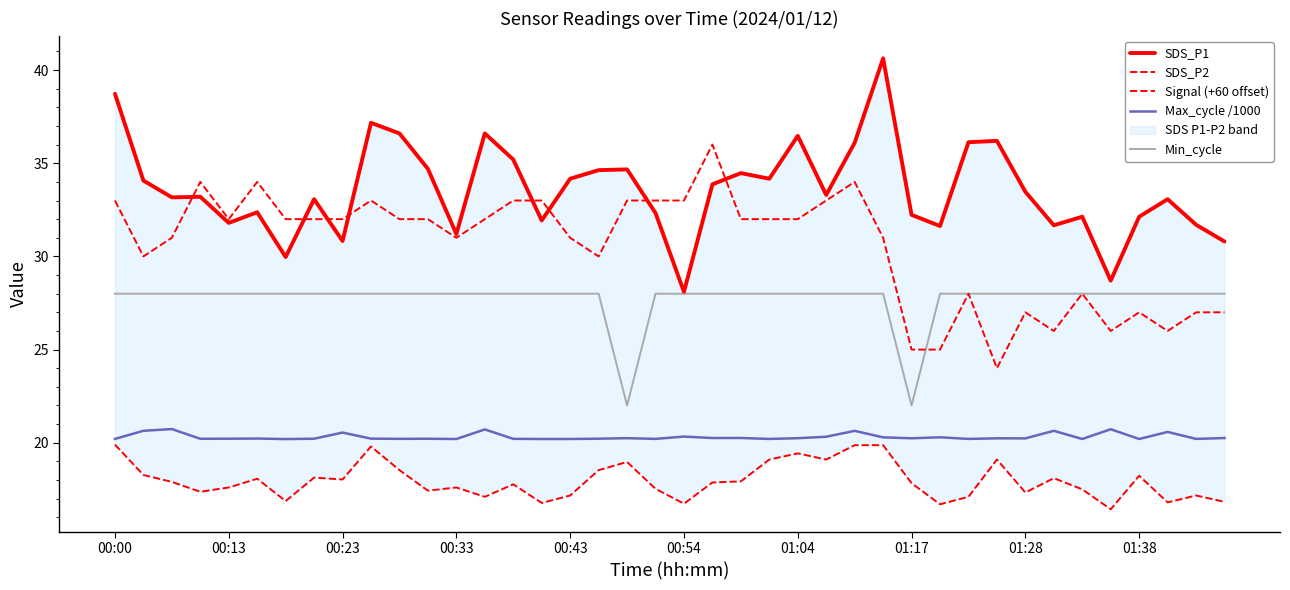

True or false: Signal (+60 offset) has a value of 28.0 at 30.

True